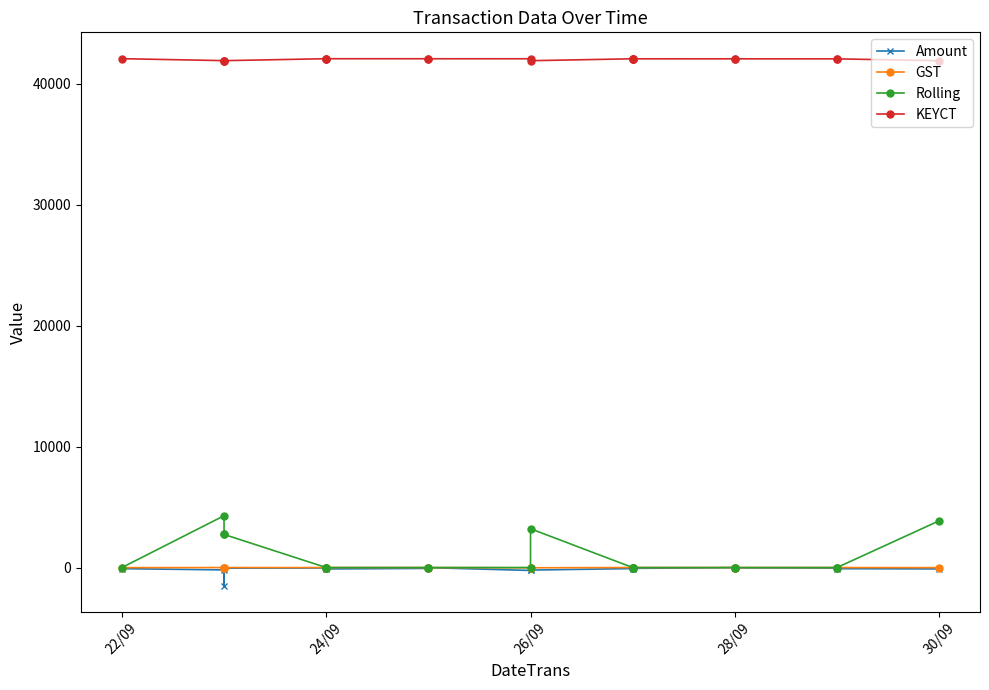

At how many categories does at least one series exceed 4928?

20